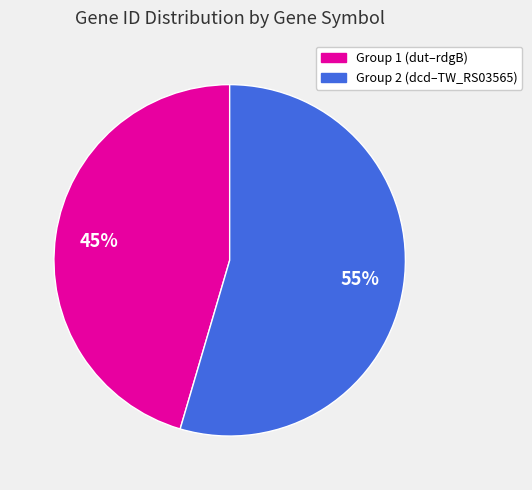

To the nearest percent, what is the average slice percentage?

50%